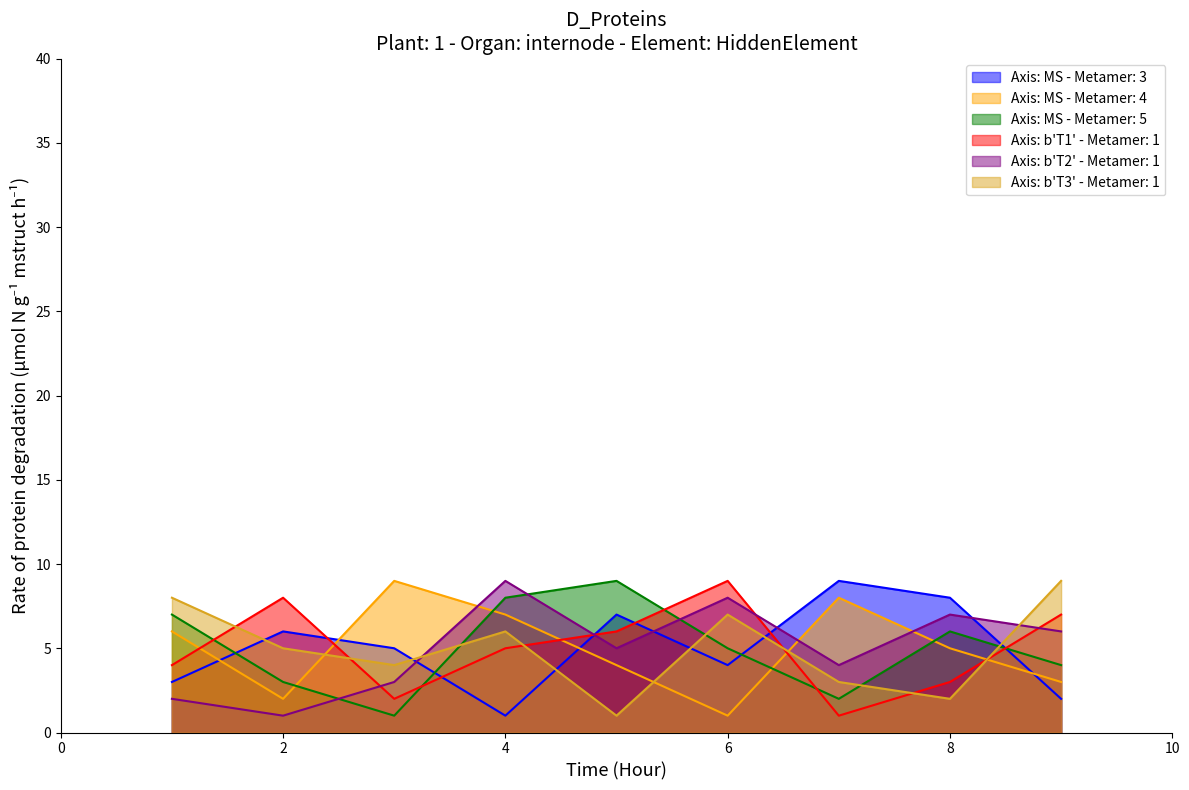

What is the lowest value of the col_2 series?

1